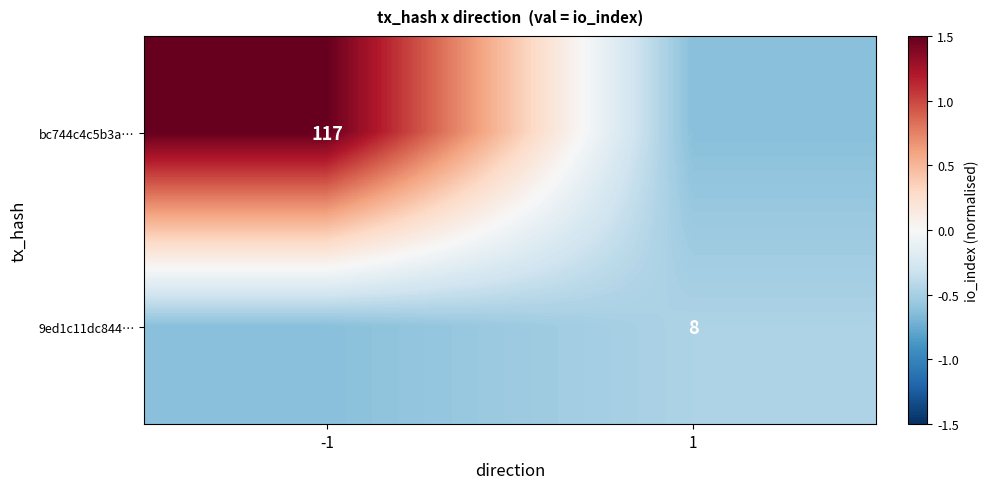

Rank the series by their maximum value, from highest to lowest.

bc744c4c5b3a…, 9ed1c11dc844…